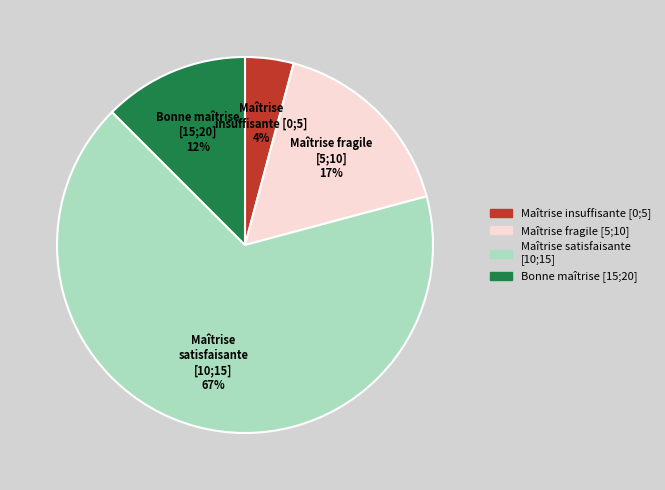

Is there any slice that represents more than half of the pie?

Yes